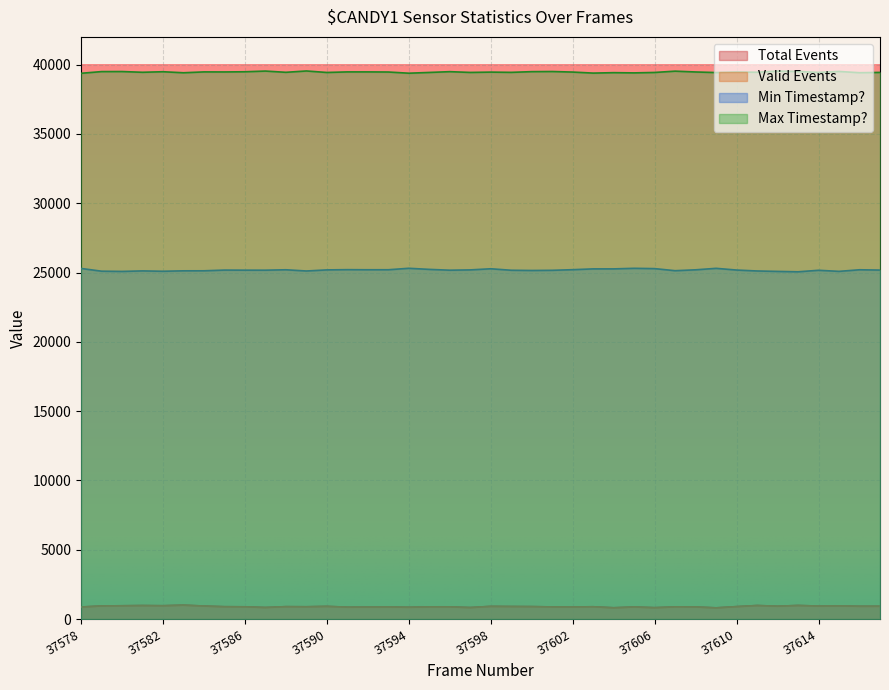

Which series has the largest total across all categories?

Max Timestamp?